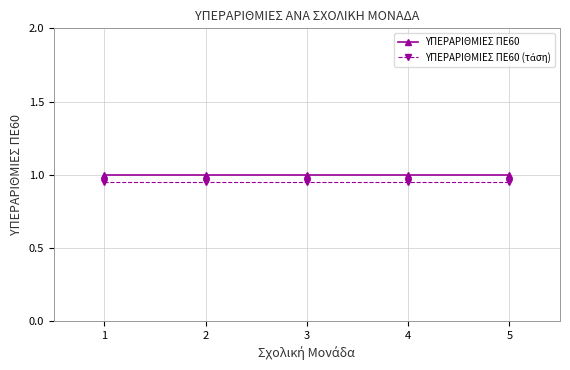

What is the greatest value displayed?

1.0